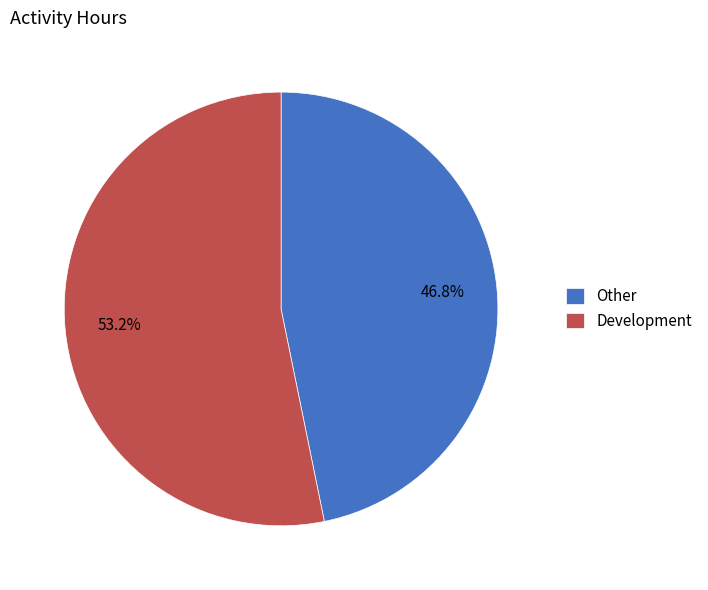

To the nearest percent, what portion does Other represent?

47%